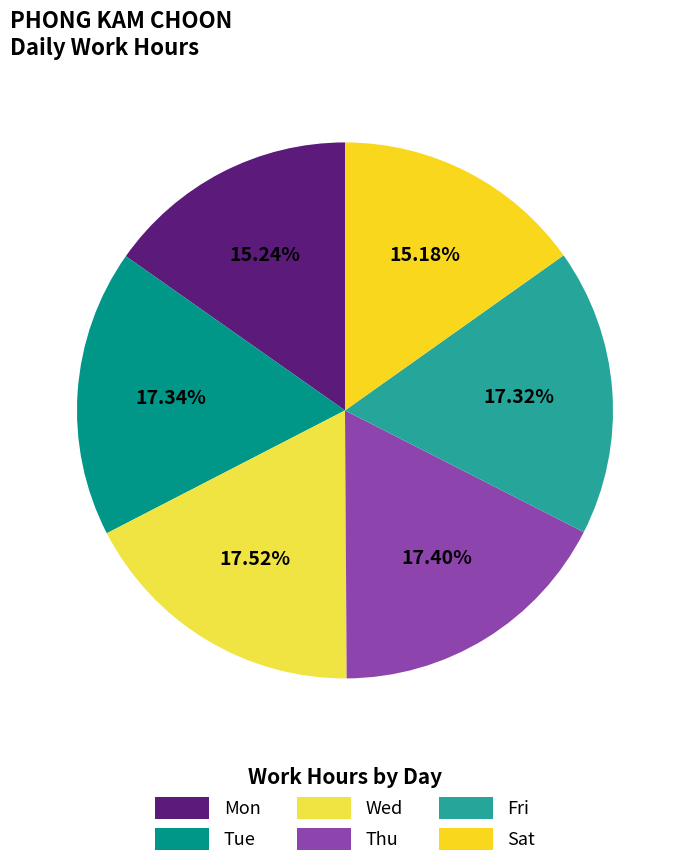

What percentage is NOT represented by Tue?

82.7%